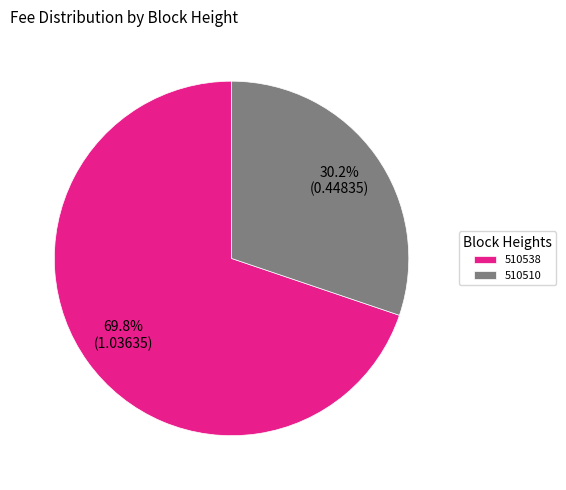

Which slice is the smallest?

510510